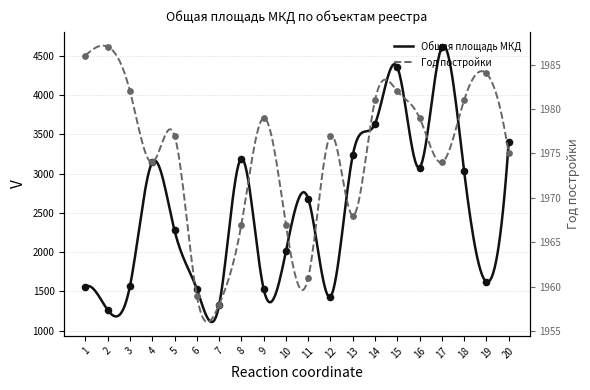

Which series has the largest Y range (max minus min)?

Общая площадь МКД